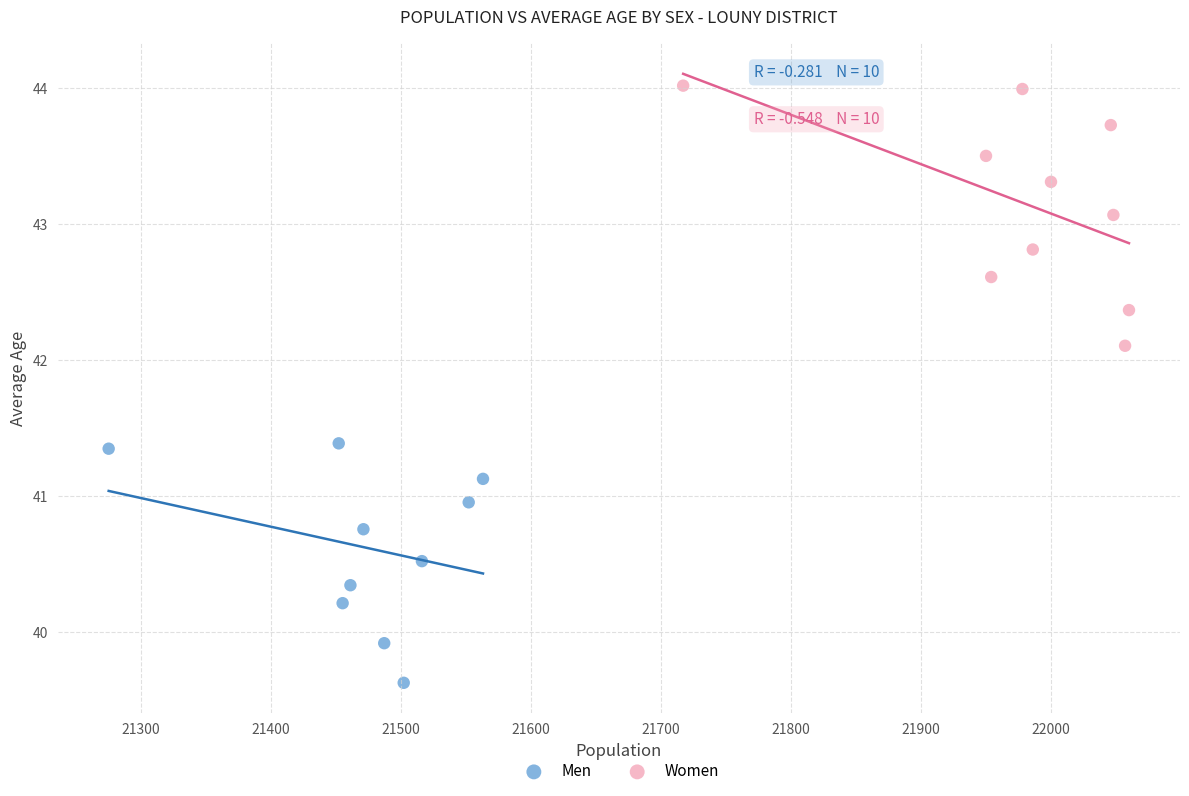

Which series contains the highest Y value?

Women